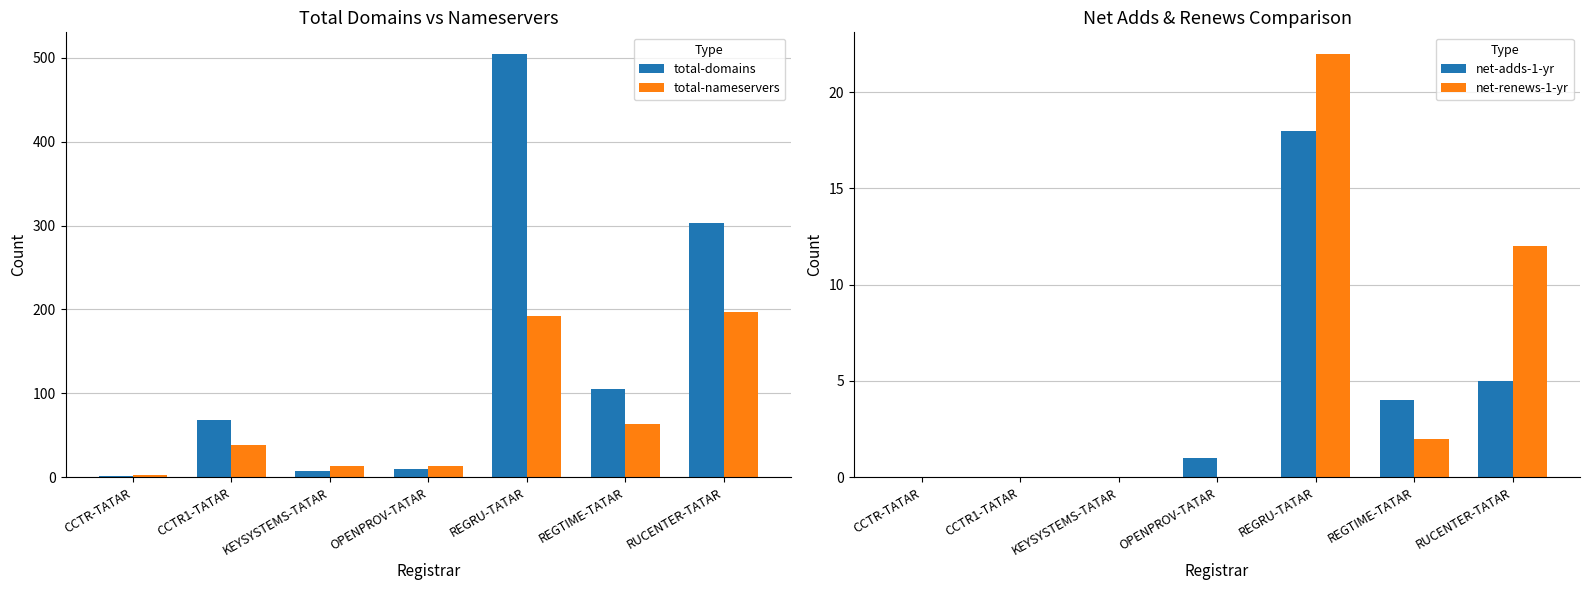

Reading right to left, what are all the values shown in this chart?

total-domains: RUCENTER-TATAR=303	REGTIME-TATAR=105	REGRU-TATAR=505	OPENPROV-TATAR=10	KEYSYSTEMS-TATAR=7	CCTR1-TATAR=68	CCTR-TATAR=2
total-nameservers: RUCENTER-TATAR=197	REGTIME-TATAR=64	REGRU-TATAR=192	OPENPROV-TATAR=14	KEYSYSTEMS-TATAR=14	CCTR1-TATAR=39	CCTR-TATAR=3
net-adds-1-yr: RUCENTER-TATAR=5	REGTIME-TATAR=4	REGRU-TATAR=18	OPENPROV-TATAR=1	KEYSYSTEMS-TATAR=0	CCTR1-TATAR=0	CCTR-TATAR=0
net-renews-1-yr: RUCENTER-TATAR=12	REGTIME-TATAR=2	REGRU-TATAR=22	OPENPROV-TATAR=0	KEYSYSTEMS-TATAR=0	CCTR1-TATAR=0	CCTR-TATAR=0